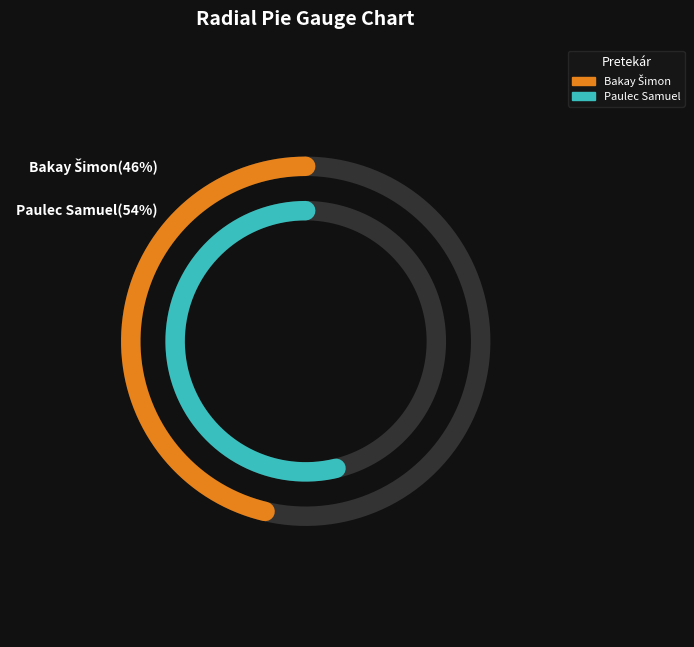

What is the change in value from Bakay Šimon to Paulec Samuel?

+13.3